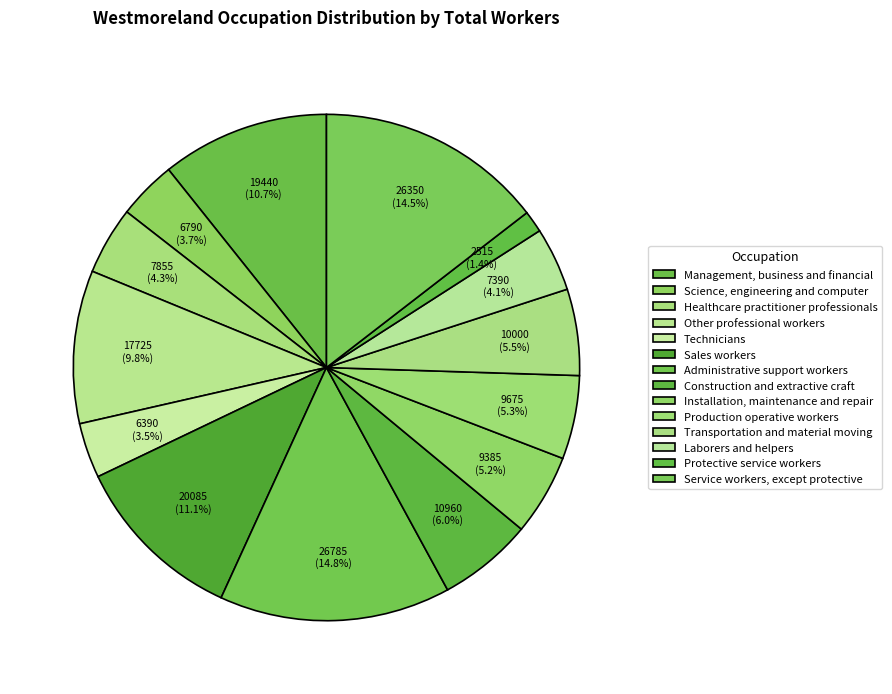

To the nearest percent, what portion does Healthcare practitioner professionals represent?

4%